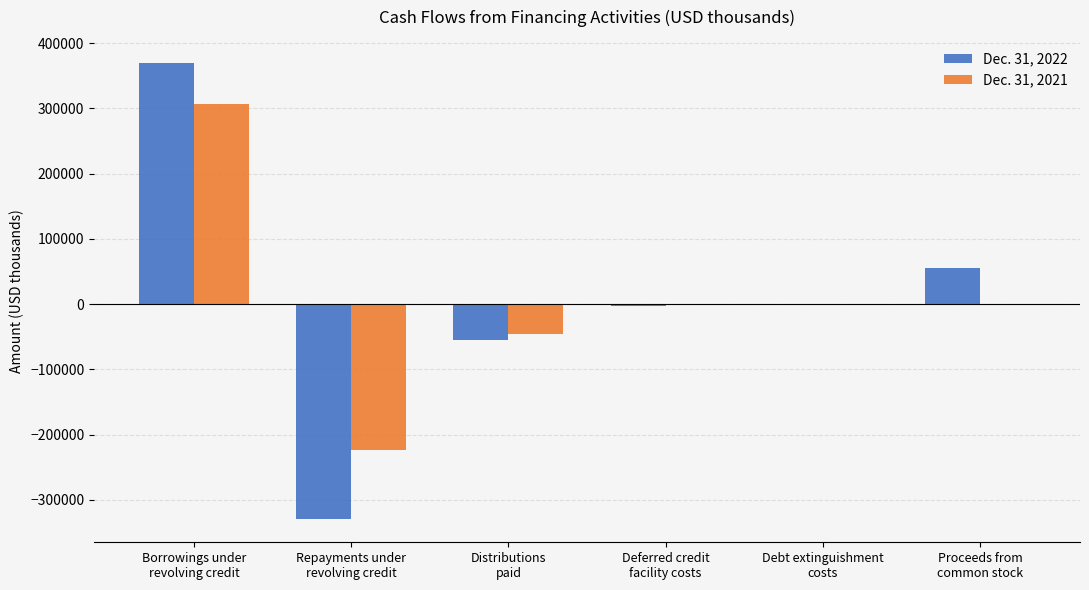

What are all the series names shown in the legend?

Dec. 31, 2022, Dec. 31, 2021